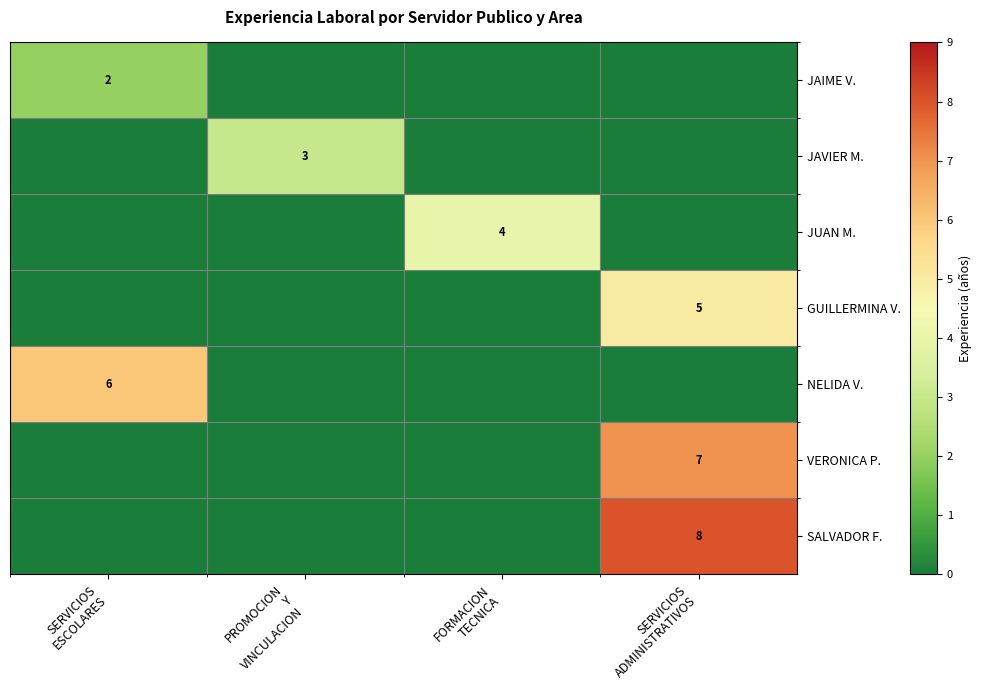

What is the sum of the VERONICA P. values at SERVICIOS ESCOLARES and SERVICIOS ADMINISTRATIVOS?

7